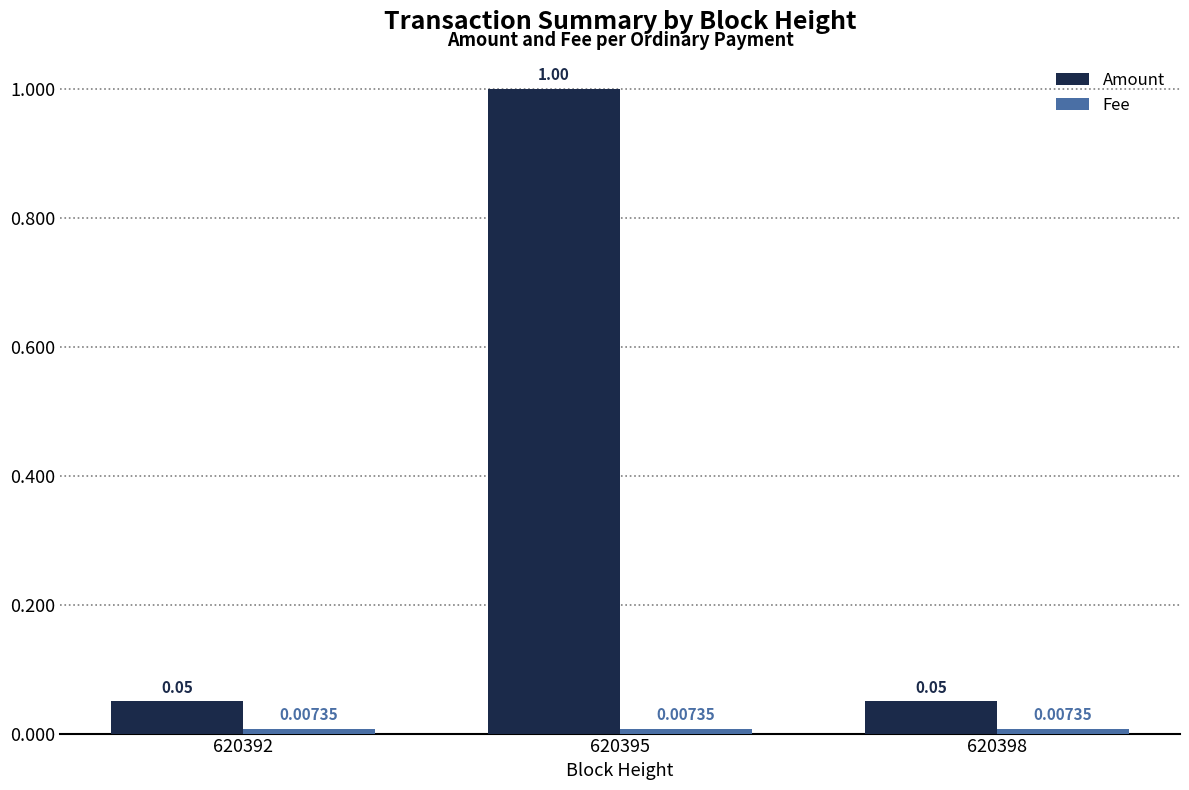

What is the spread (max minus min) of values at 620395?

1.0